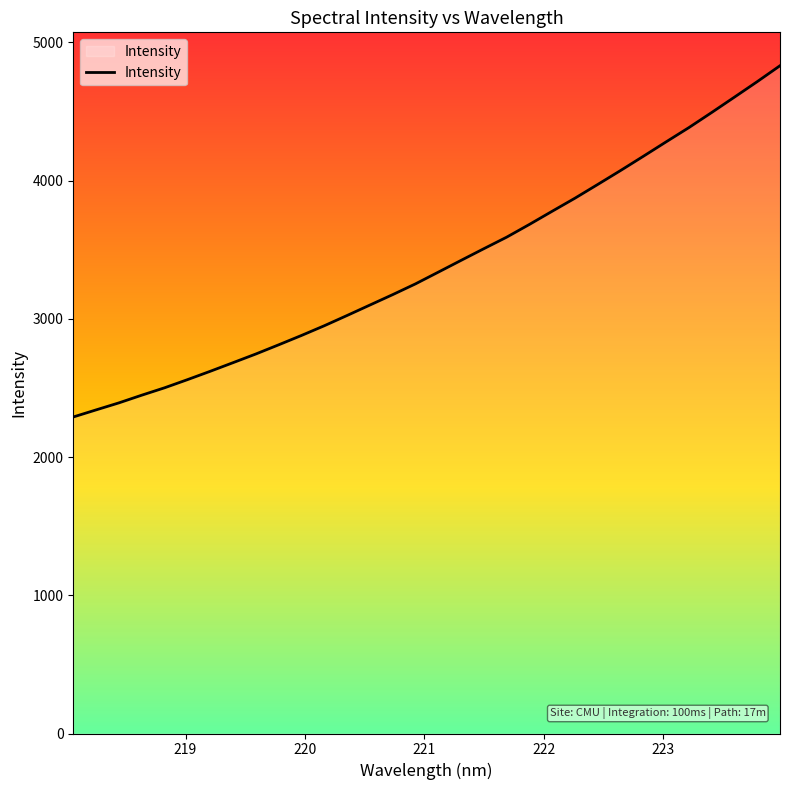

What is the greatest value displayed?

4830.3